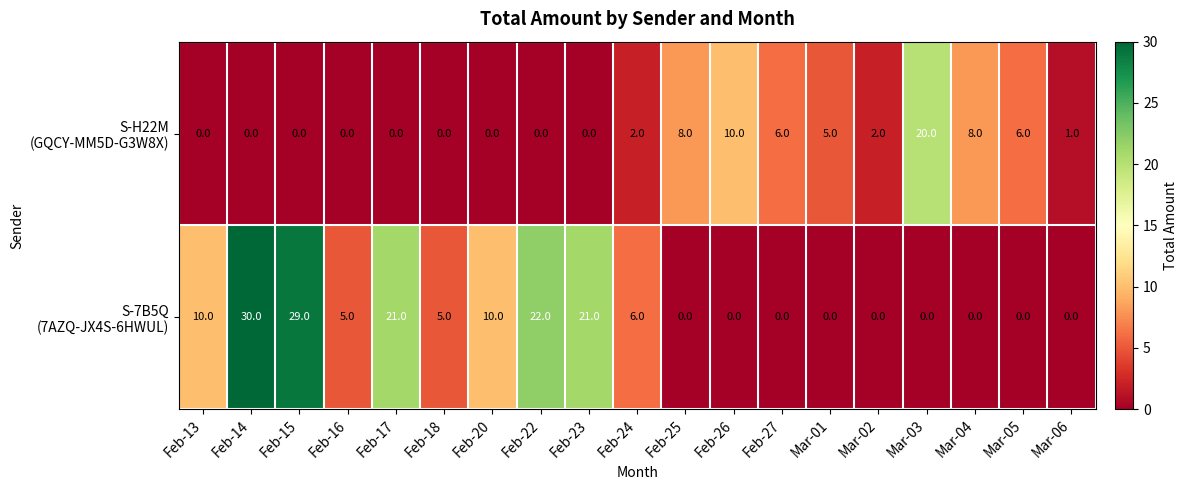

At which category is the sum across all series the highest?

Feb-14